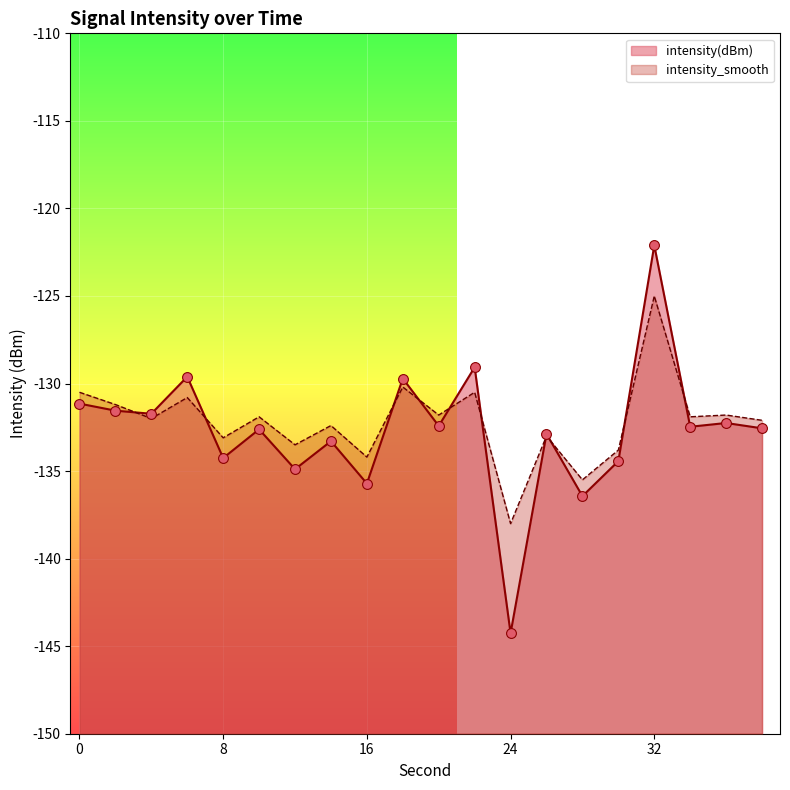

At how many categories does at least one series exceed -134?

17